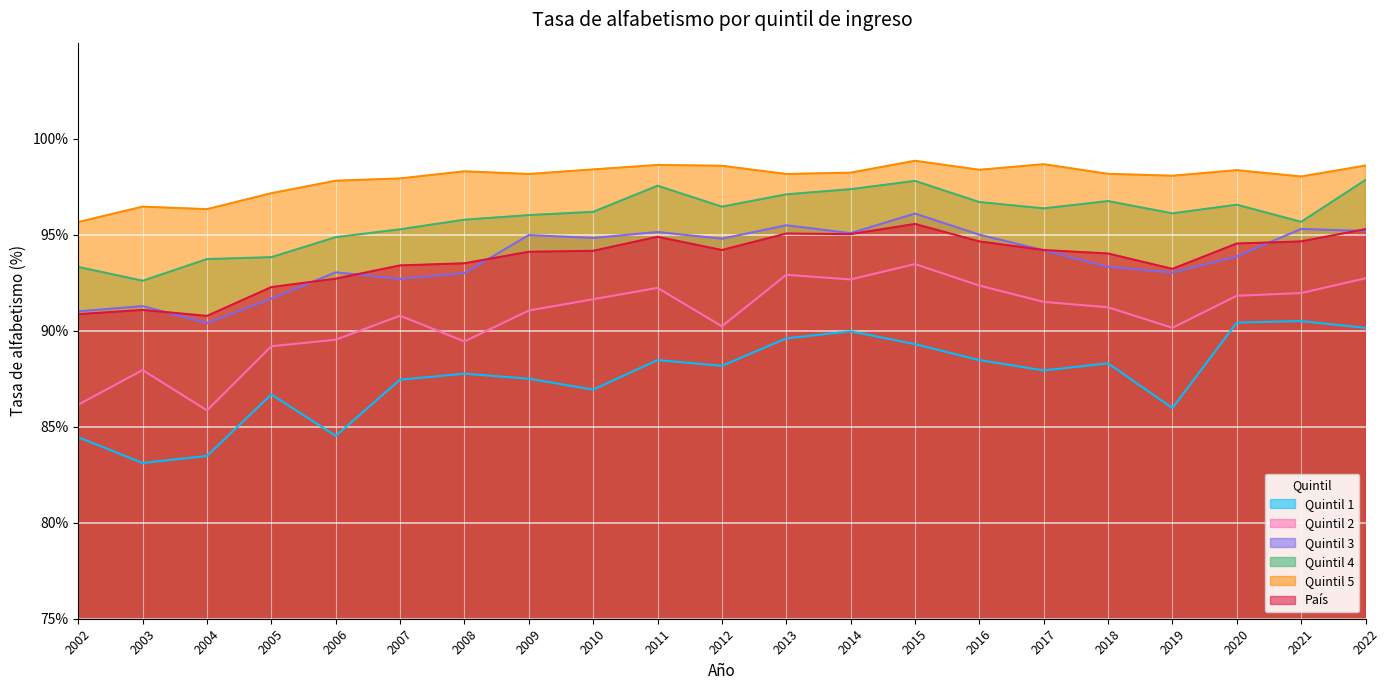

True or false: Quintil 5 has more than 1 interior local peaks.

True